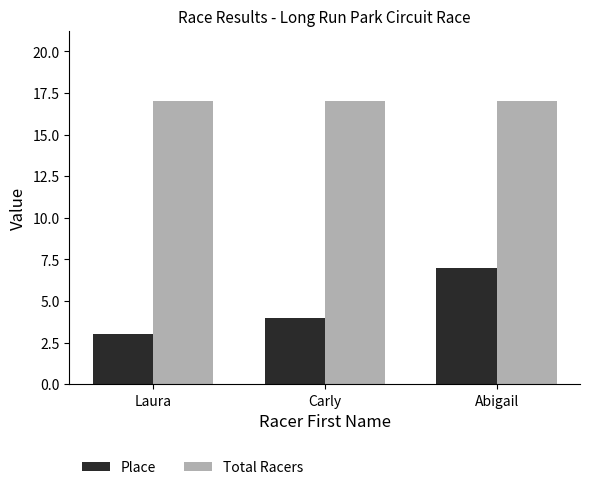

Which series changed the most between Carly and Abigail?

Place